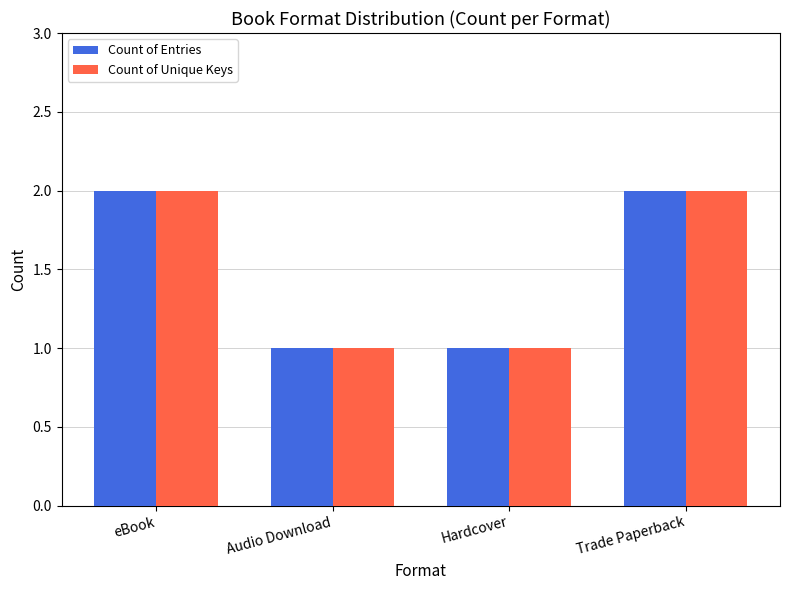

What is the total value across all series at Hardcover?

2